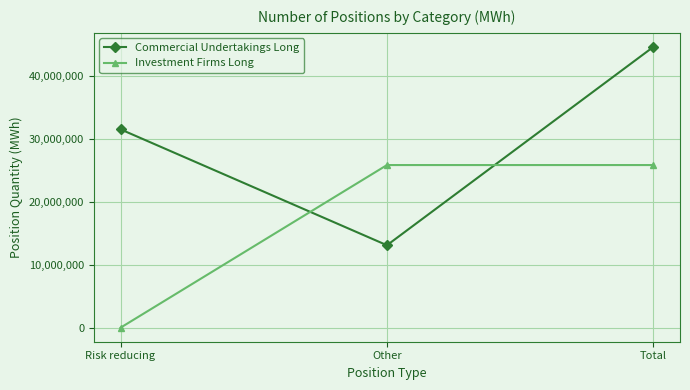

Between Other and Total, which series saw the biggest shift?

Commercial Undertakings Long